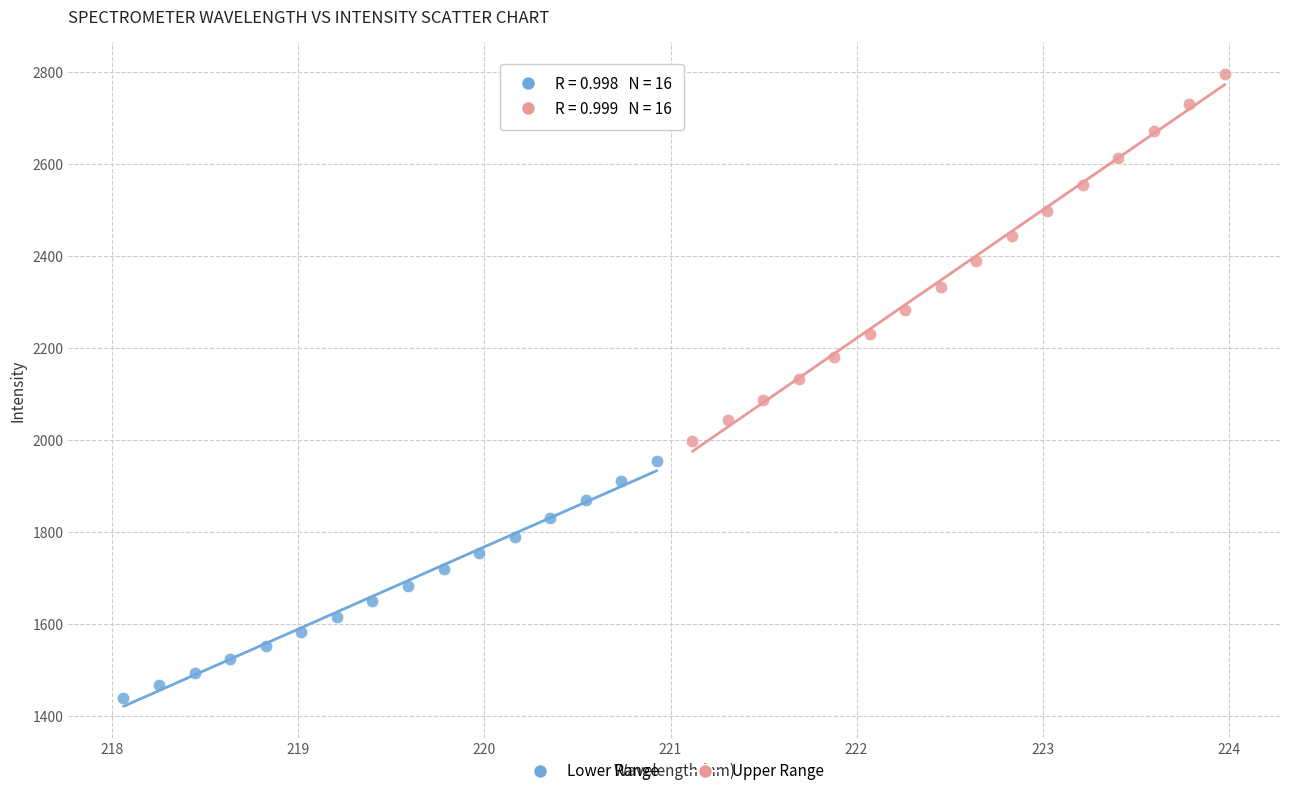

Which series has the widest spread of Y values?

Upper Range